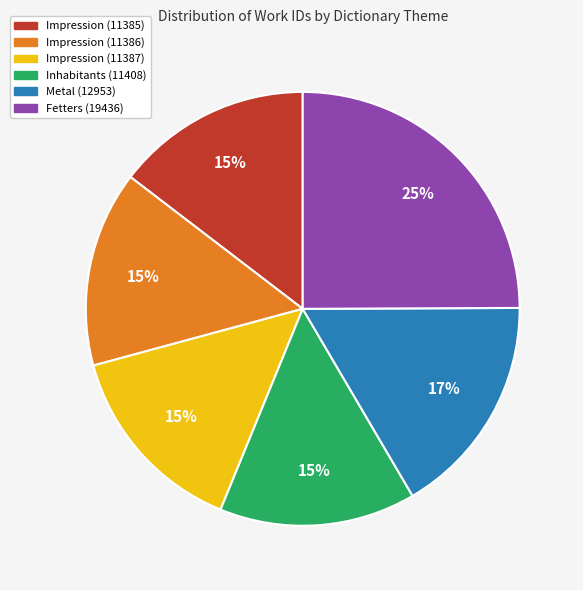

Do Impression (11385) and Metal (12953) together represent more than half of the pie?

No